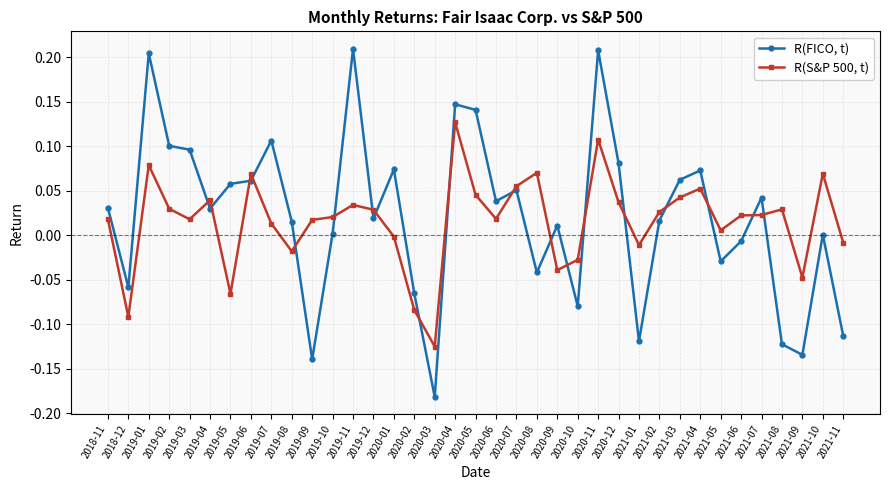

How many intersections are there between R(FICO, t) and R(S&P 500, t)?

19